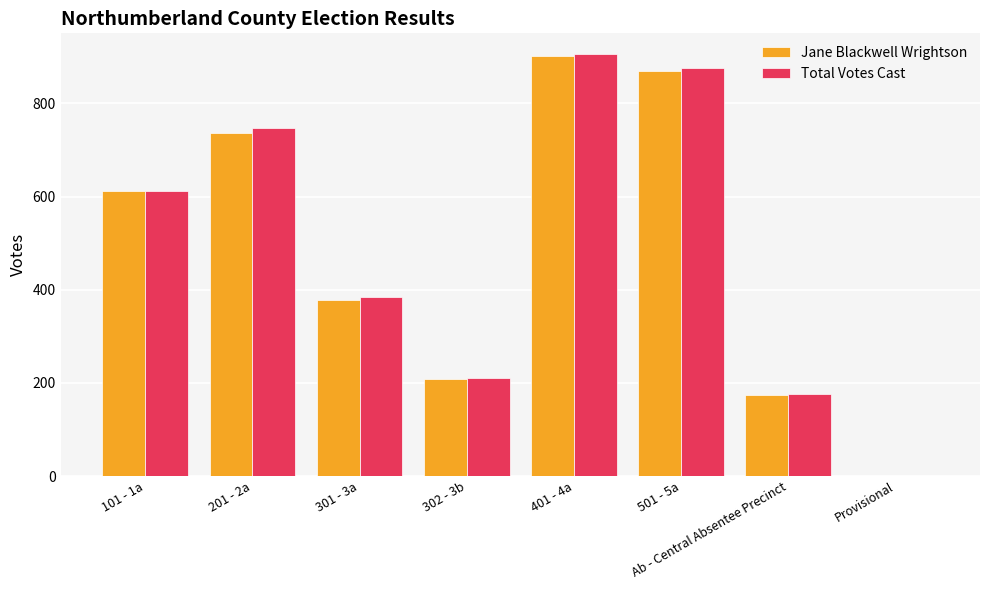

How many categories are shown in the chart?

8